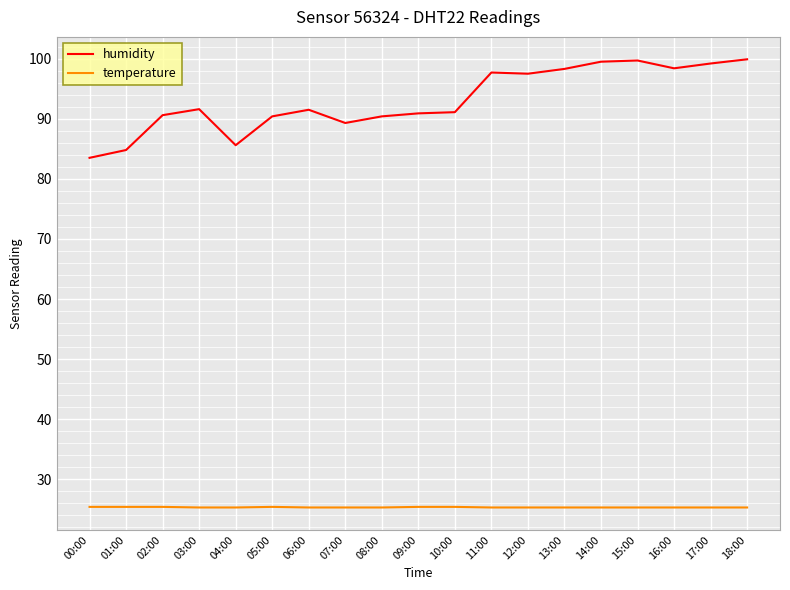

Count the temperature values in the range 25 to 26.

19